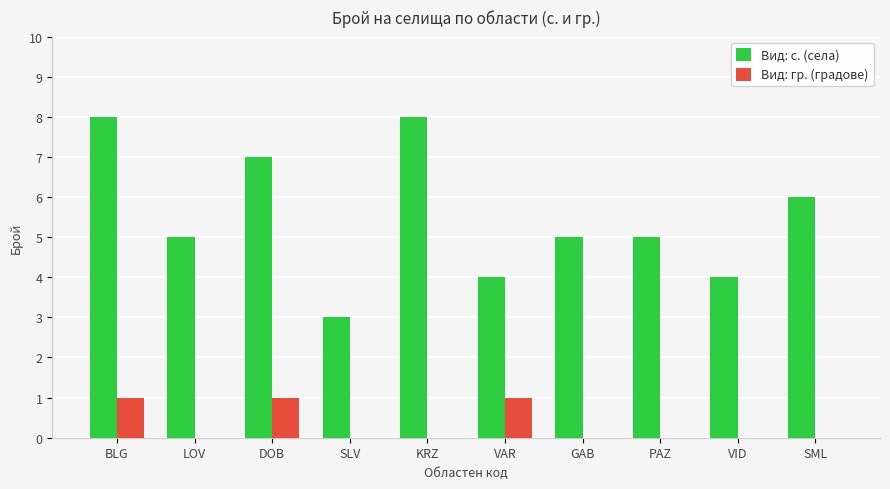

True or false: Вид: с. (села) has a value of 3 at SLV.

True